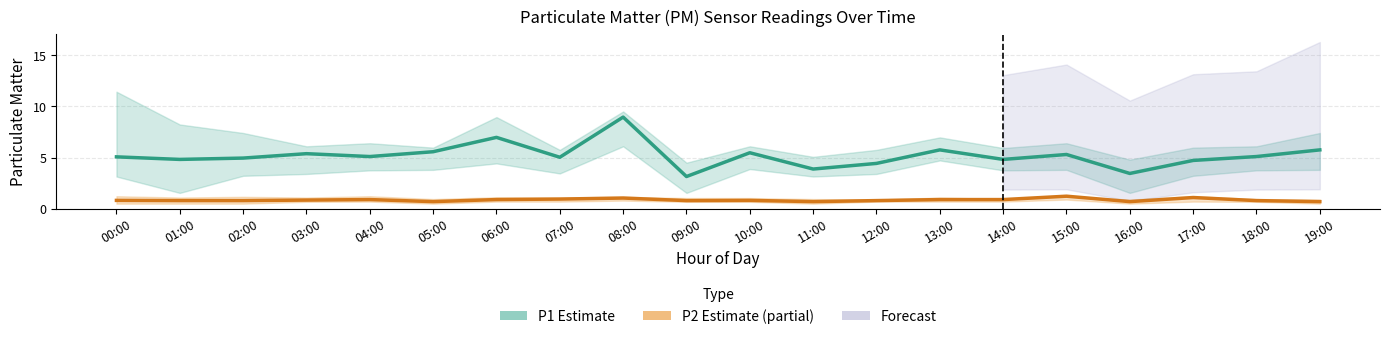

What is the difference between the maximum and second lowest values in the P2 Estimate (partial) series?

0.5